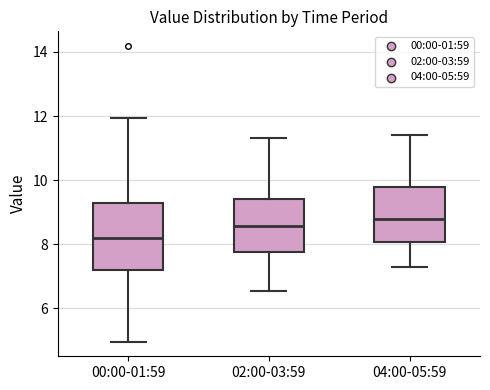

Reading left to right, transcribe this box plot: for each box, give where its median line is, the range the box spans, and where its two whiskers end, as read against the y-axis. The values are not printed on the chart, so give them approximately, as read against the axis.

00:00-01:59: median 8.2, box 7.2 to 9.2, whiskers 5.0 to 12.0
02:00-03:59: median 8.6, box 7.8 to 9.4, whiskers 6.6 to 11.4
04:00-05:59: median 8.8, box 8.0 to 9.8, whiskers 7.4 to 11.4